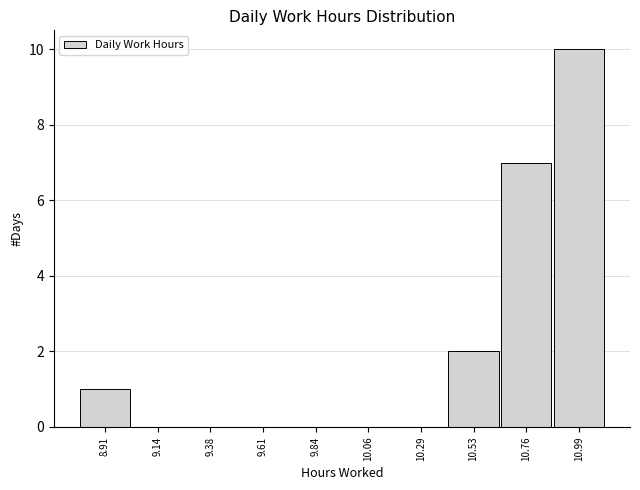

Reading left to right, transcribe this chart: for each bar, give the range it covers on the x-axis and its height. Neither the bar edges nor the heights are printed on the chart, so give them approximately, as read against the axes.

8.80 to 9.03: 1
9.03 to 9.26: 0
9.26 to 9.49: 0
9.49 to 9.72: 0
9.72 to 9.95: 0
9.95 to 10.18: 0
10.18 to 10.41: 0
10.41 to 10.64: 2
10.64 to 10.87: 7
10.87 to 11.10: 10